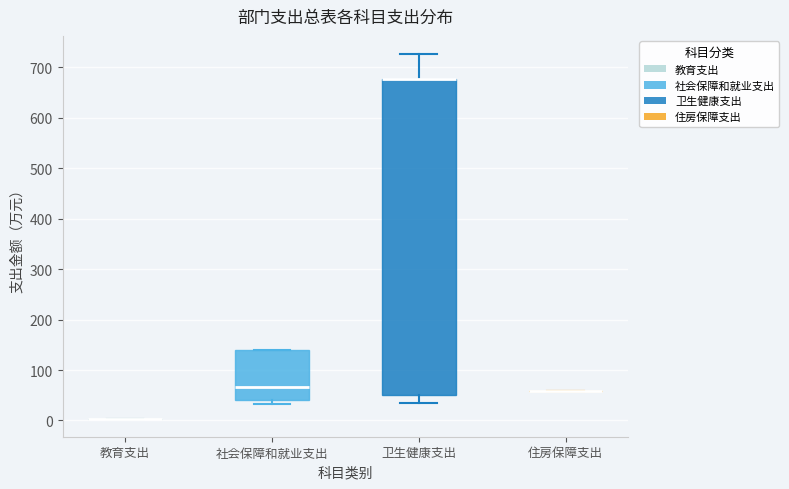

Reading left to right, read every box against the y-axis: the position of its median line, the range the box covers, and the ends of its whiskers. The values are not printed on the chart, so give them approximately, as read against the axis.

教育支出: box collapsed to a line at 0, whiskers 0 to 0
社会保障和就业支出: median 70, box 40 to 140, whiskers 30 to 140
卫生健康支出: median 680 (drawn on the box's upper edge), box 50 to 680, whiskers 40 to 730
住房保障支出: box collapsed to a line at 60, whiskers 60 to 60